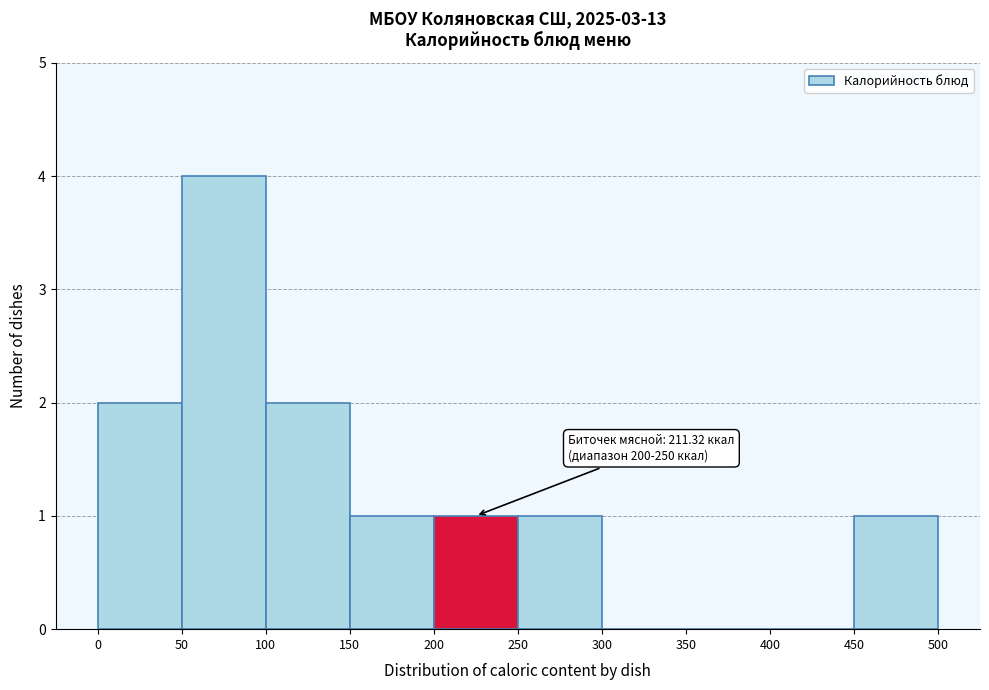

Over which range of the x-axis is the bar tallest?

50 to 100